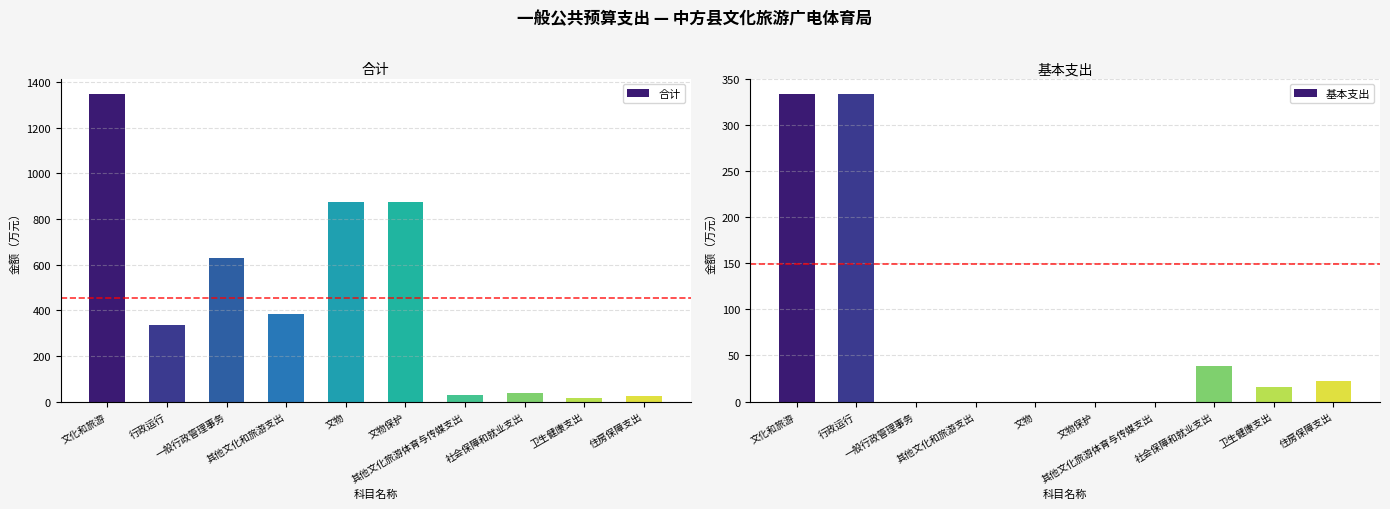

How many series are shown in this chart?

2